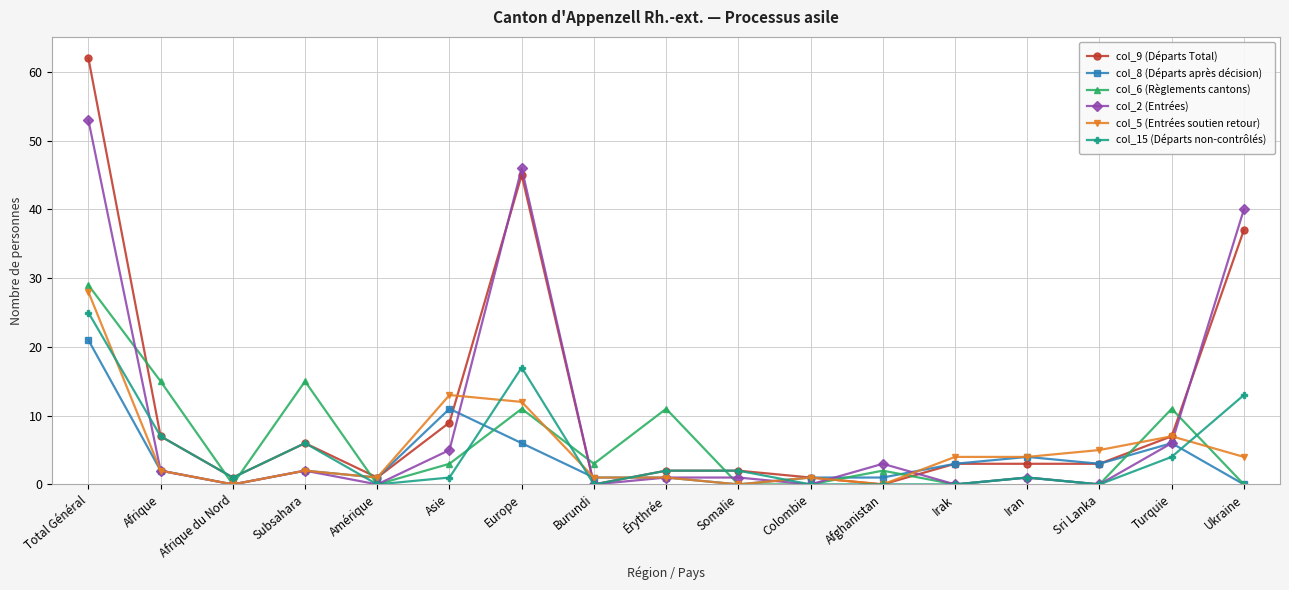

Count the number of categories in the chart.

17